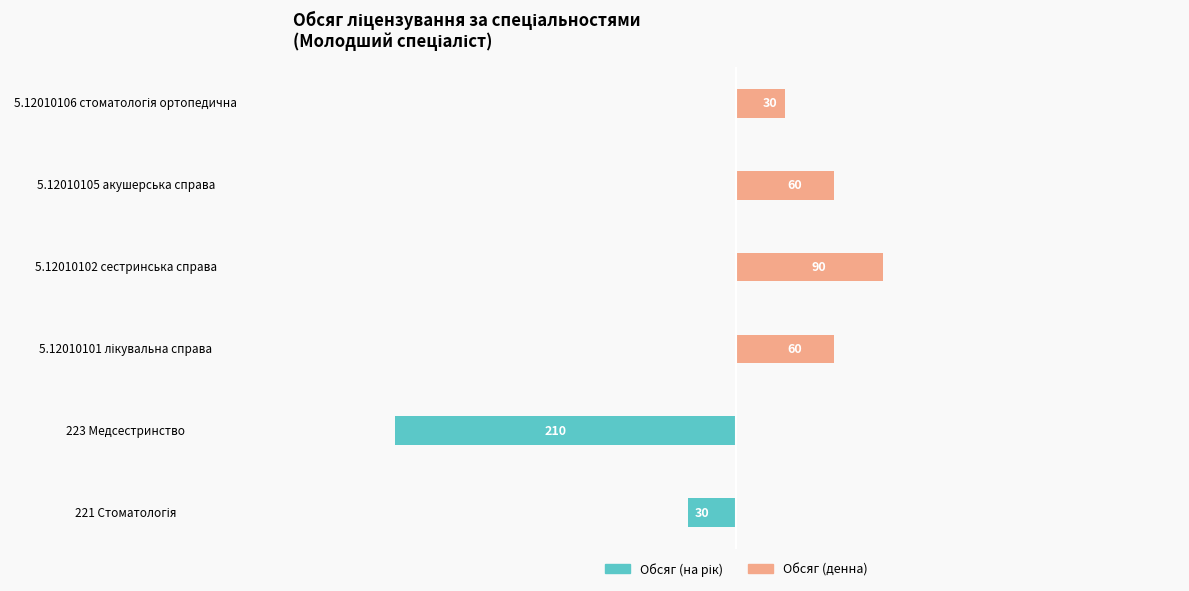

What is the difference between the highest and lowest values at 5.12010106 стоматологія ортопедична?

30